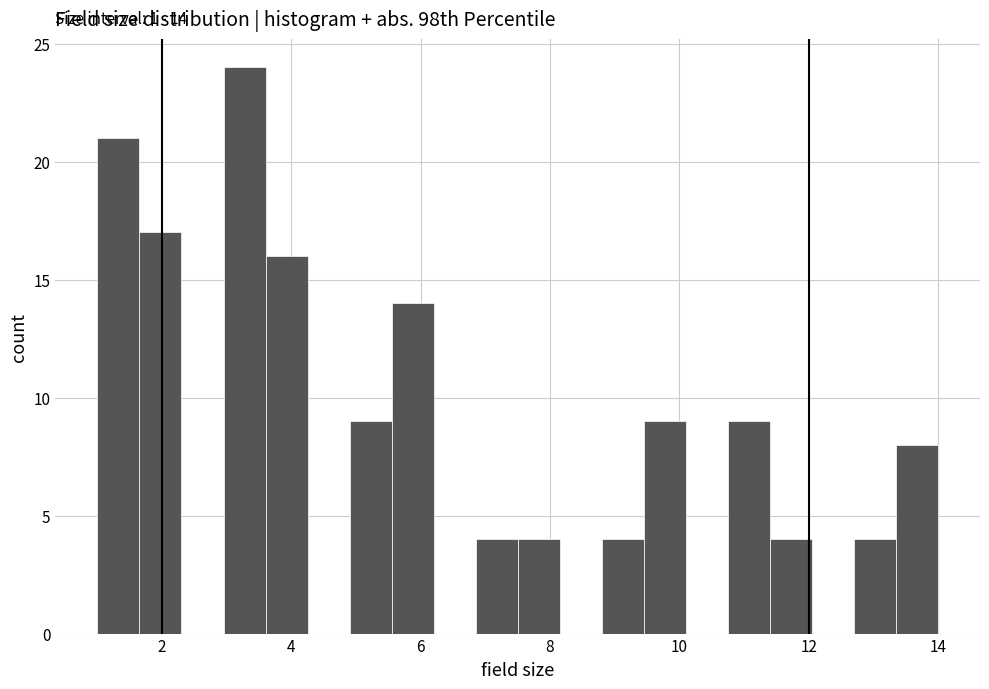

Around what value on the x-axis is the tallest bar? Give the approximate position of its centre, as read against the axis.

3.2